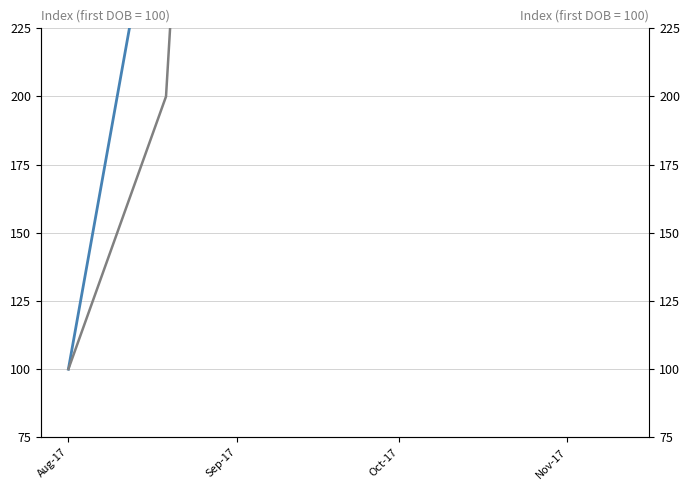

Does the chart have visible grid lines?

Yes